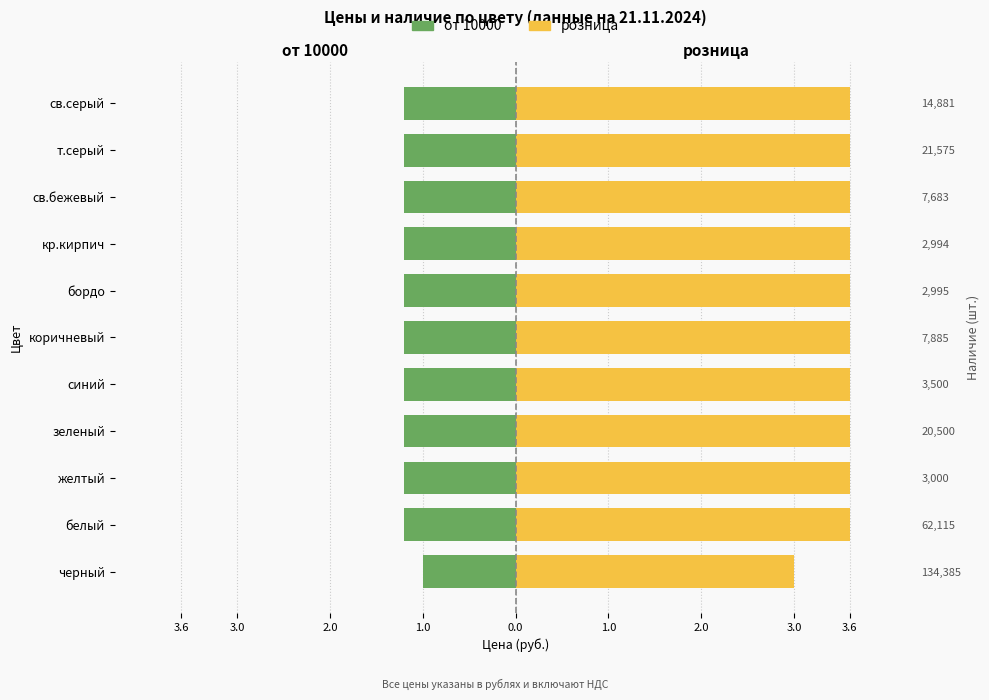

What is the total value across all series at бордо?

2.4